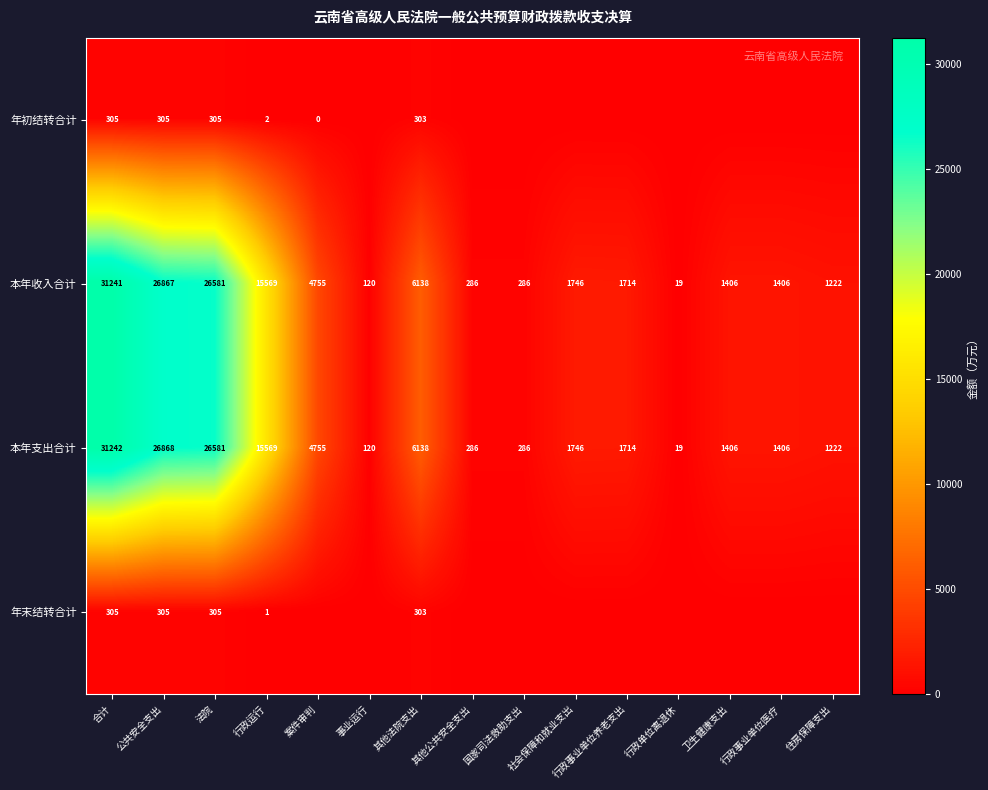

True or false: 本年收入合计 has a value of 19 at 行政单位离退休.

True